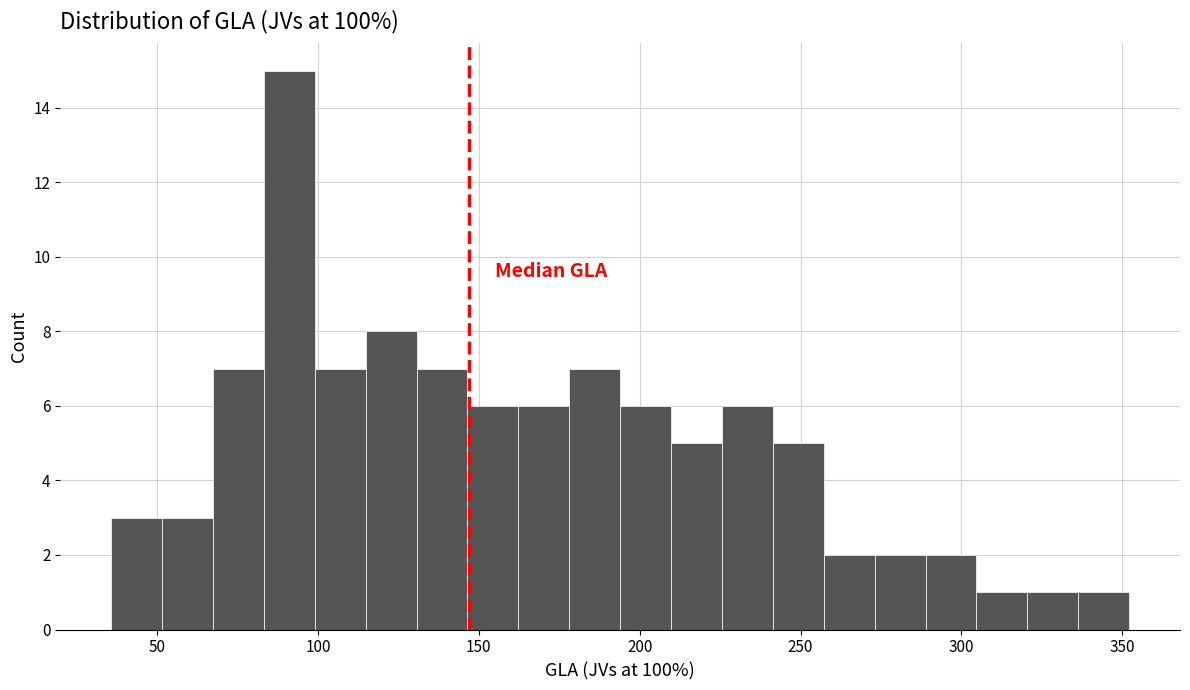

Read against the x-axis, roughly where is the centre of the tallest bar?

90